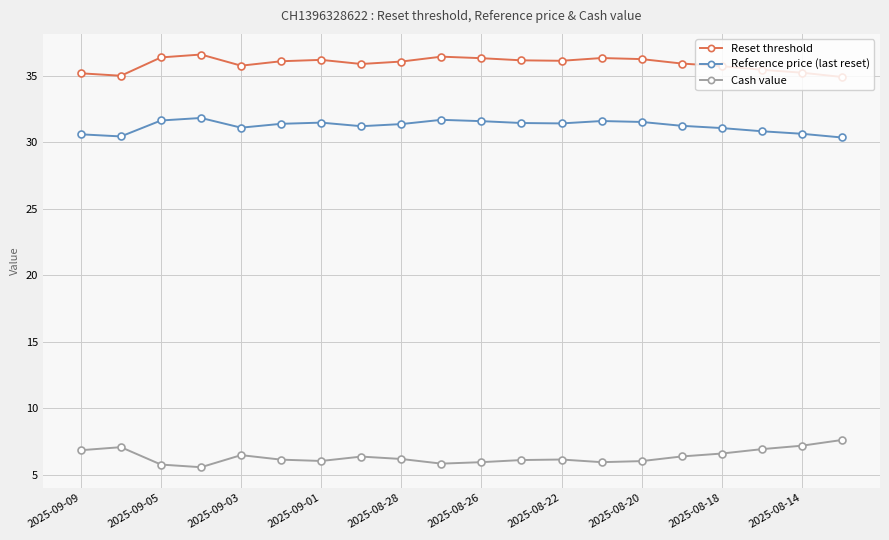

What is the value of the Cash value point at the 16th from the left?

6.4